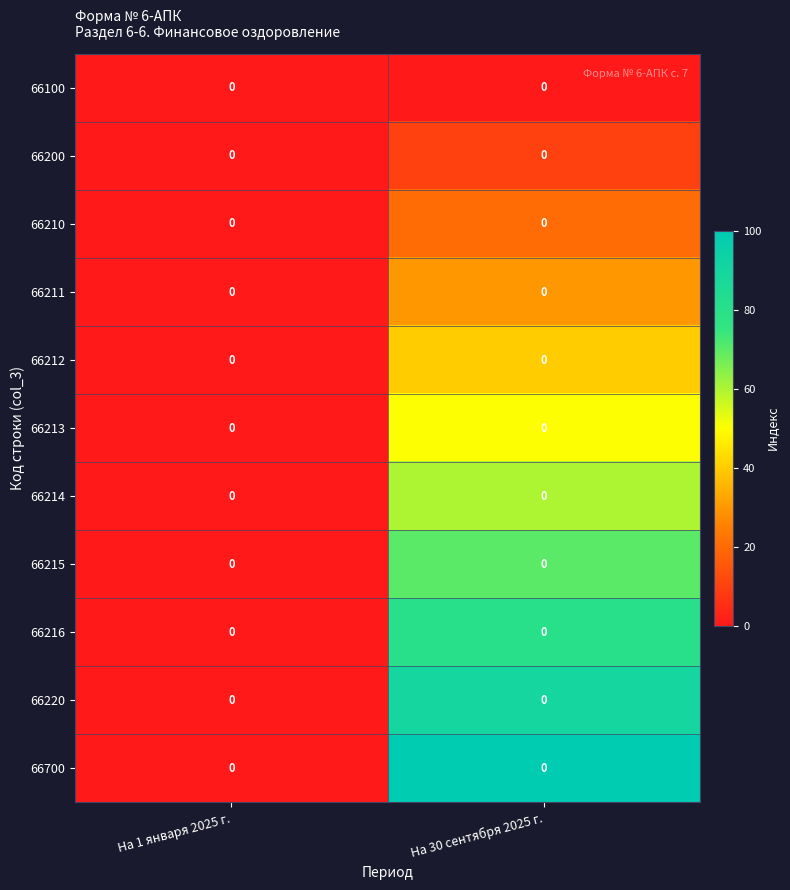

How many series are shown in this chart?

11